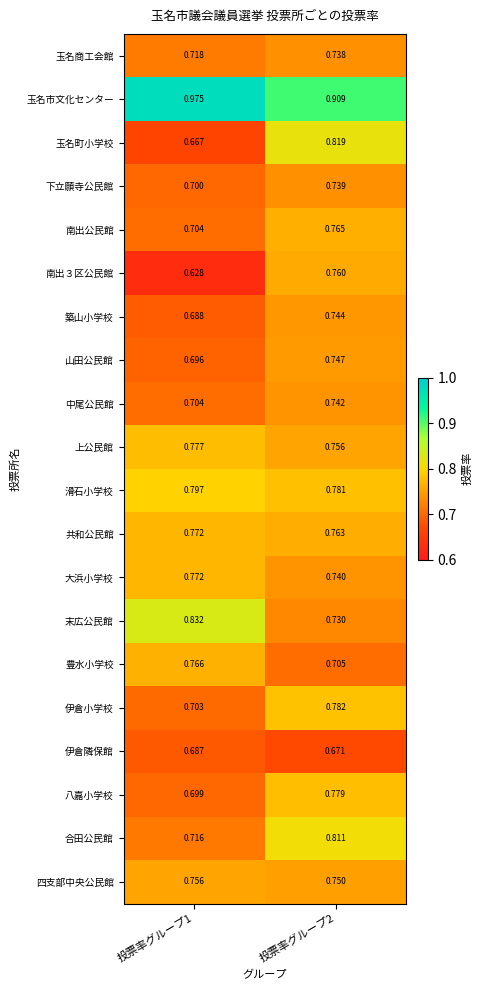

Which series has the largest total across all categories?

玉名市文化センター